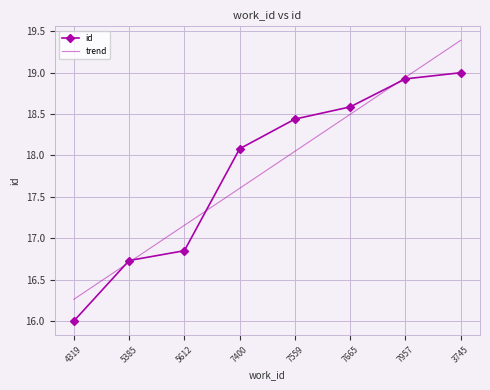

At which category does the chart reach its peak across all series?

3745